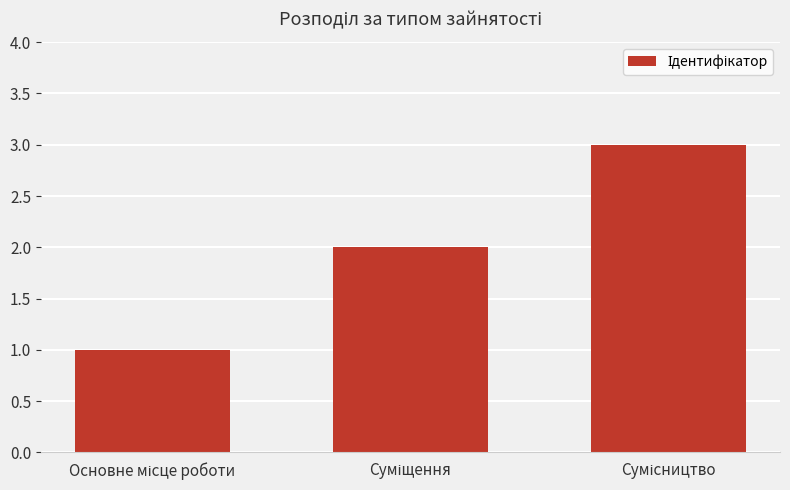

What is the sum of all values?

6